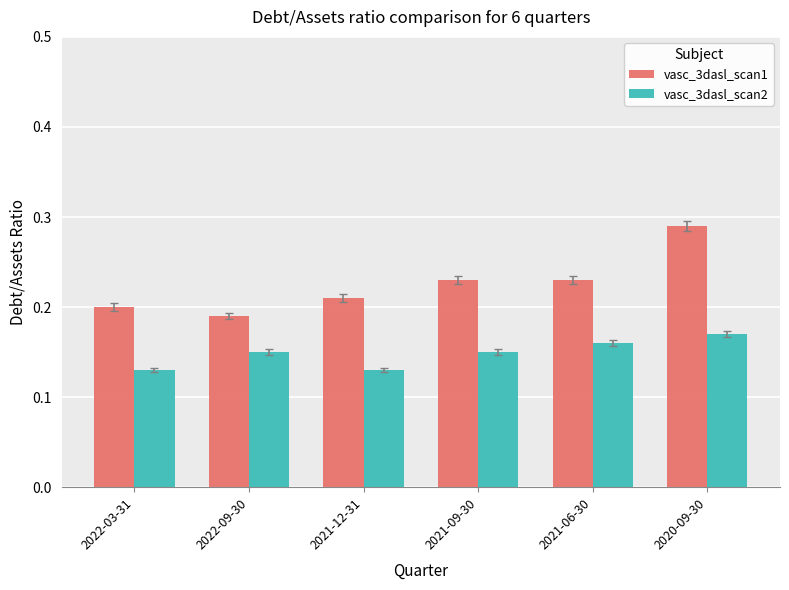

Which series has the largest range (max minus min)?

vasc_3dasl_scan1